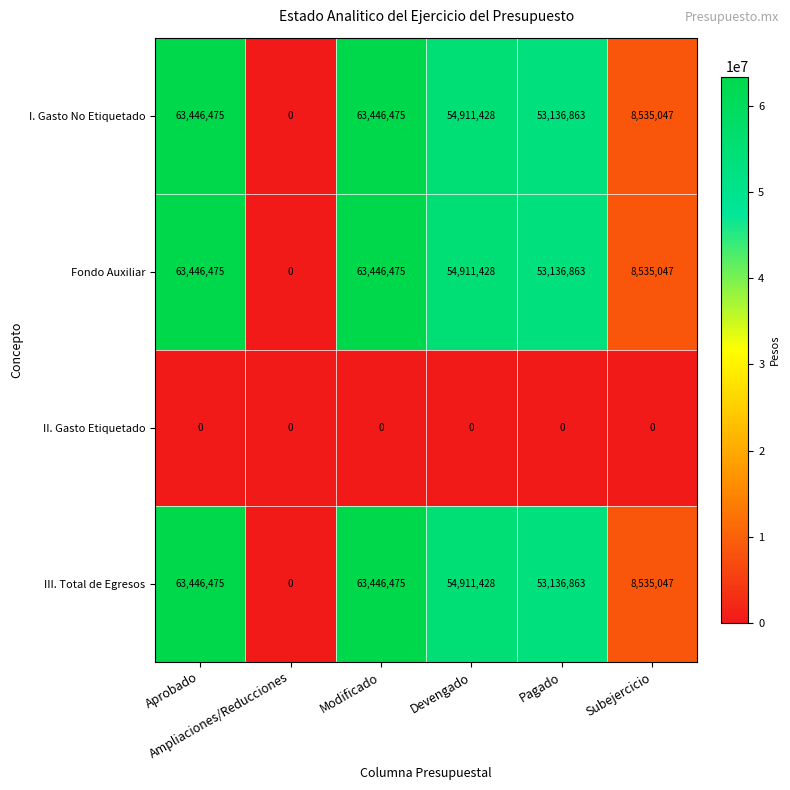

What is the maximum value for III. Total de Egresos?

63446475